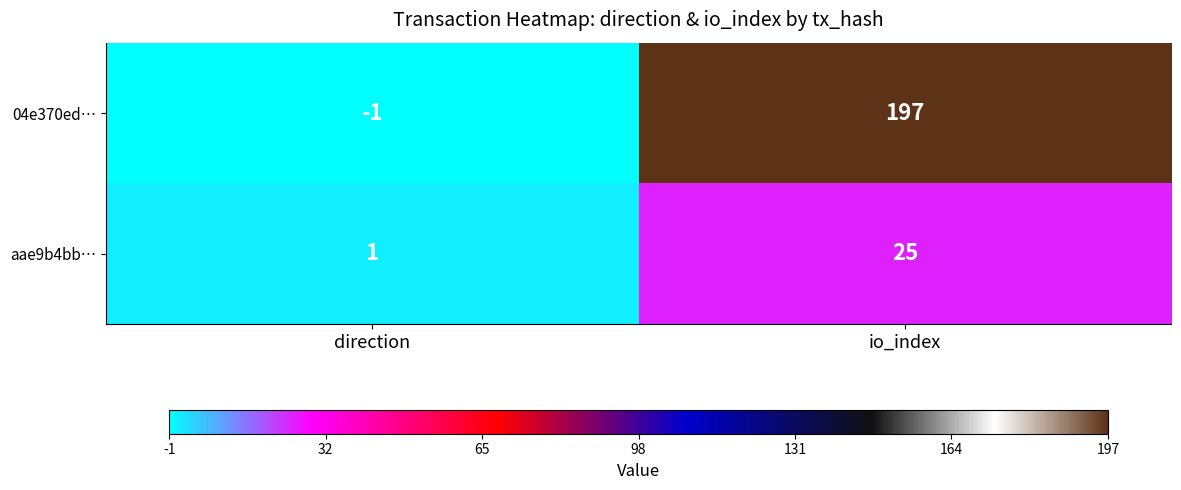

What is the smallest value displayed?

-1